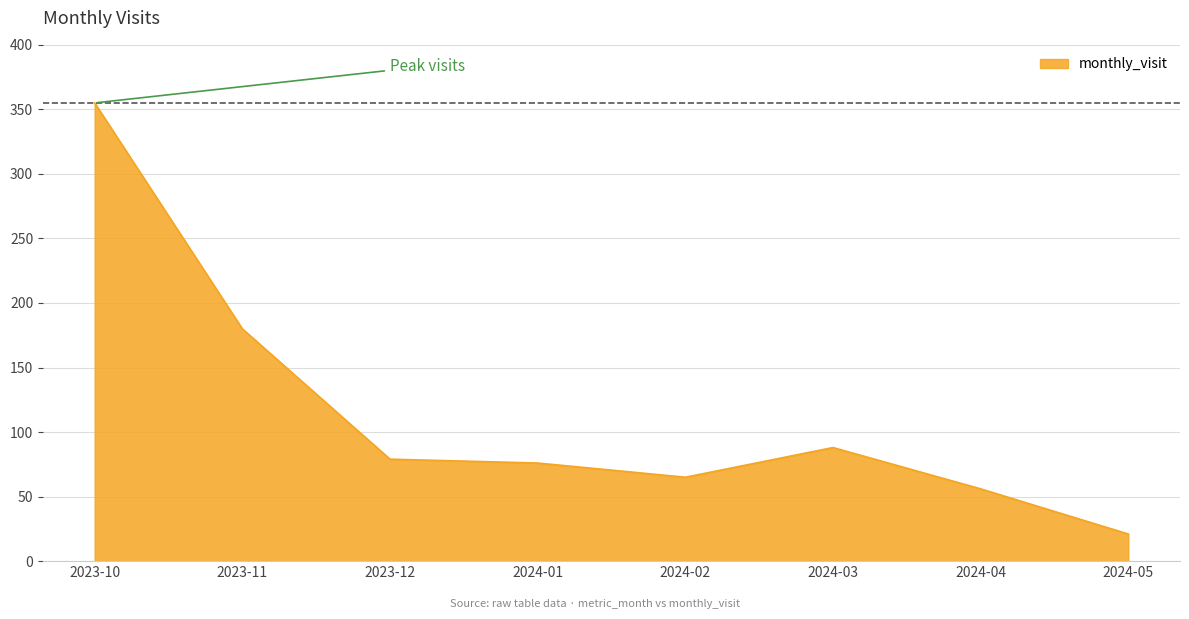

What is the approximate value at 2023-10, to the nearest 50?

350